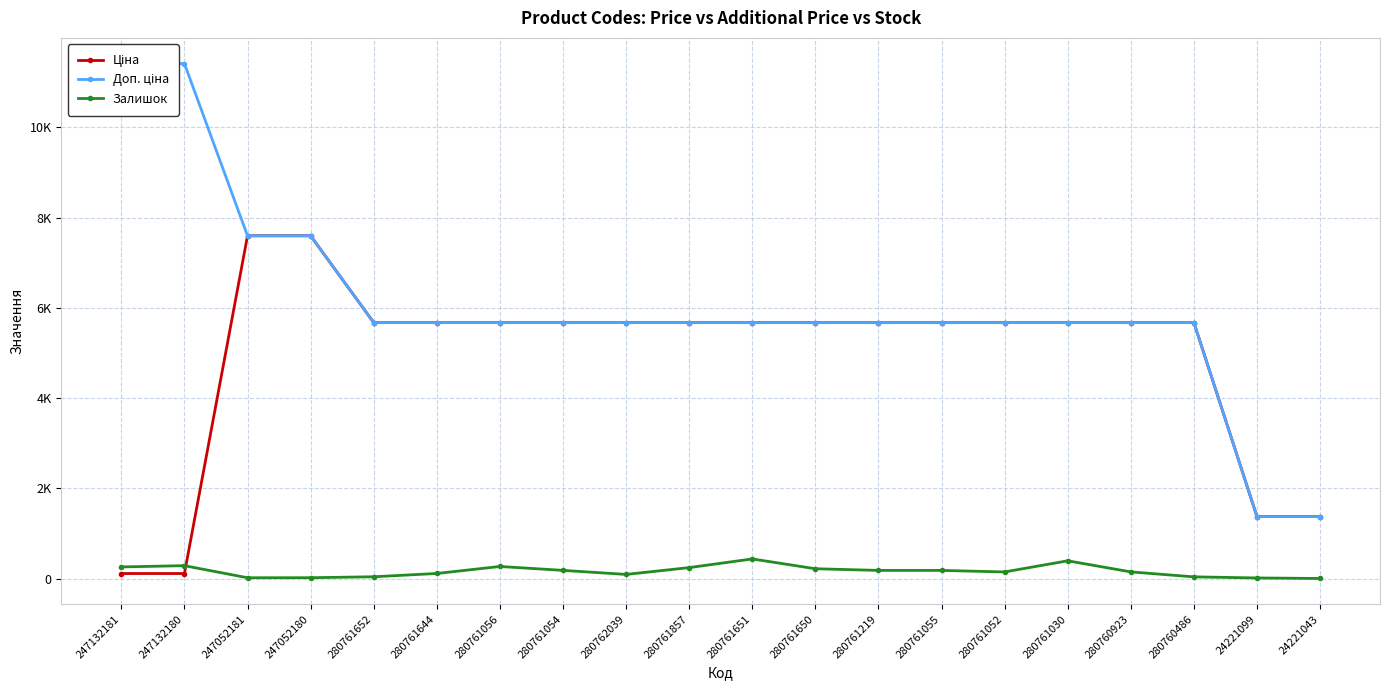

How many values in the Доп. ціна series exceed 5673?

18